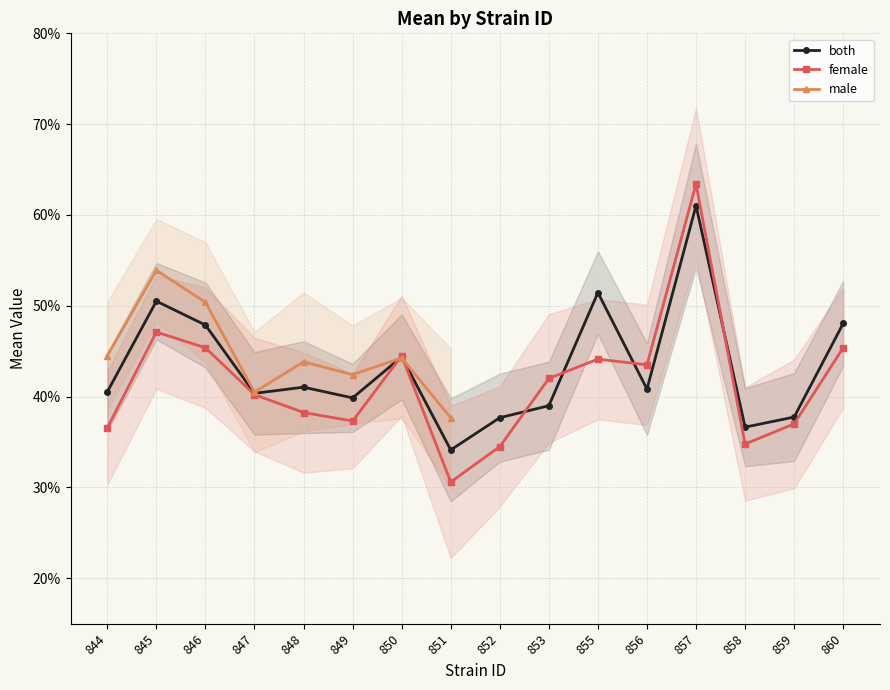

Between 850 and 845, which is larger?

845